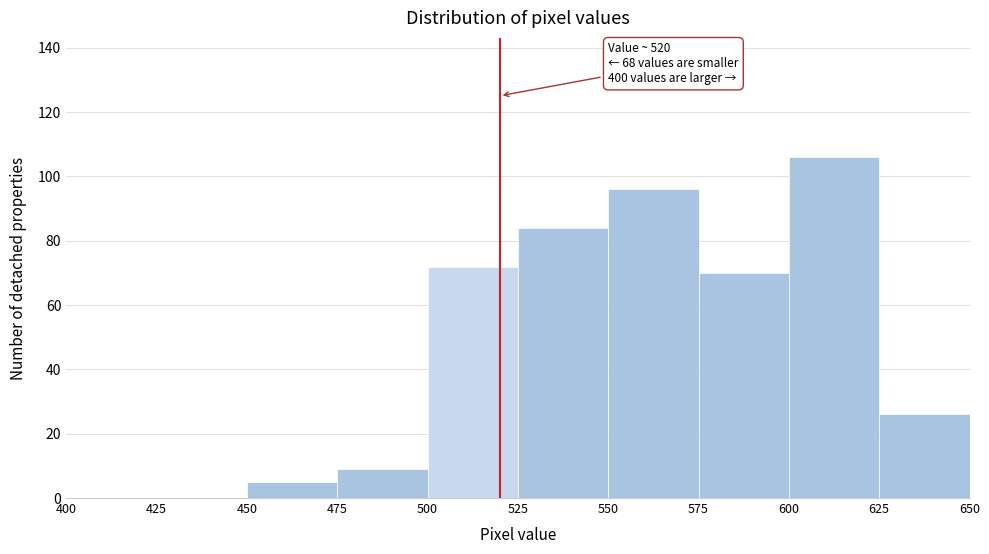

Over which range of the x-axis is the bar tallest?

600 to 625